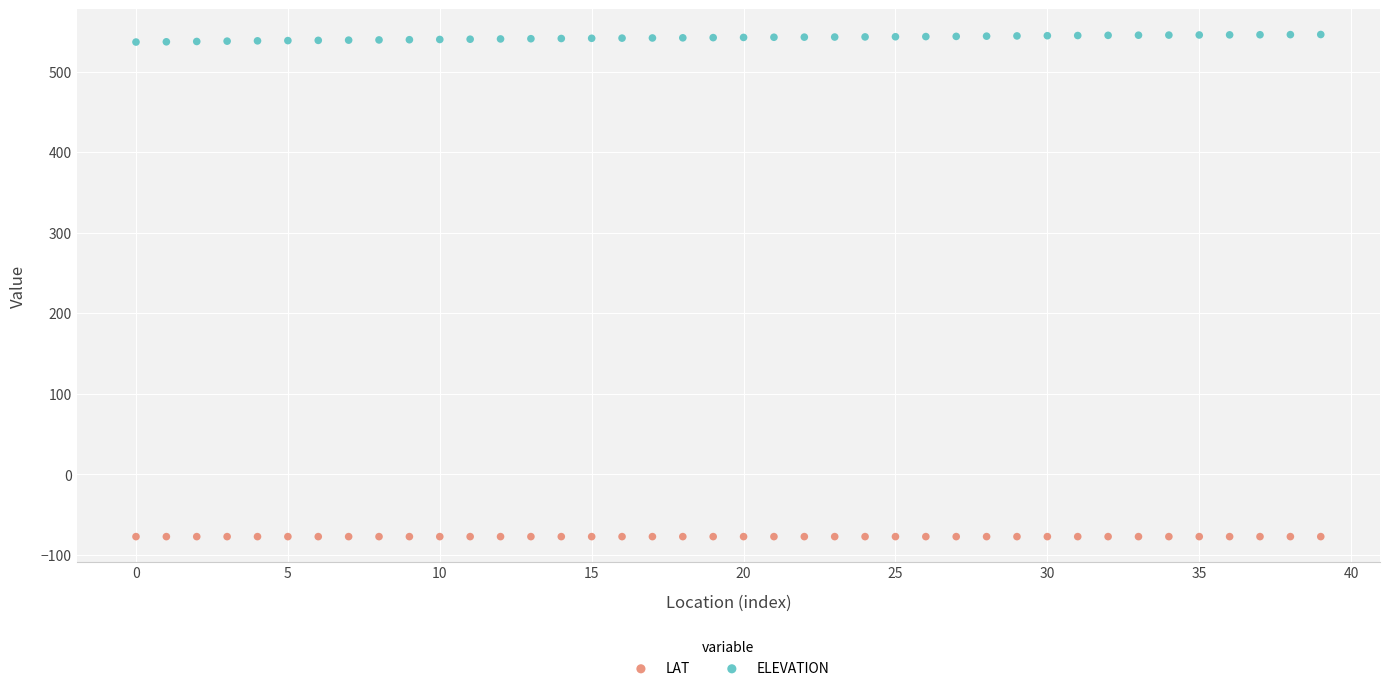

Which series reaches the minimum Y coordinate?

LAT